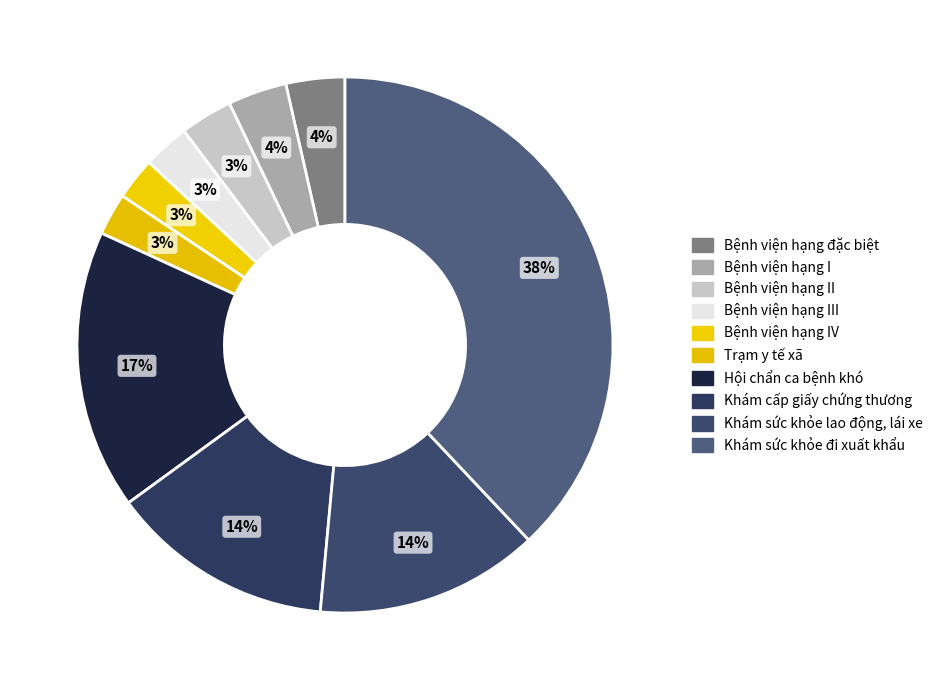

To the nearest percent, what is the difference between the Bệnh viện hạng đặc biệt and Trạm y tế xã slice percentages?

1%